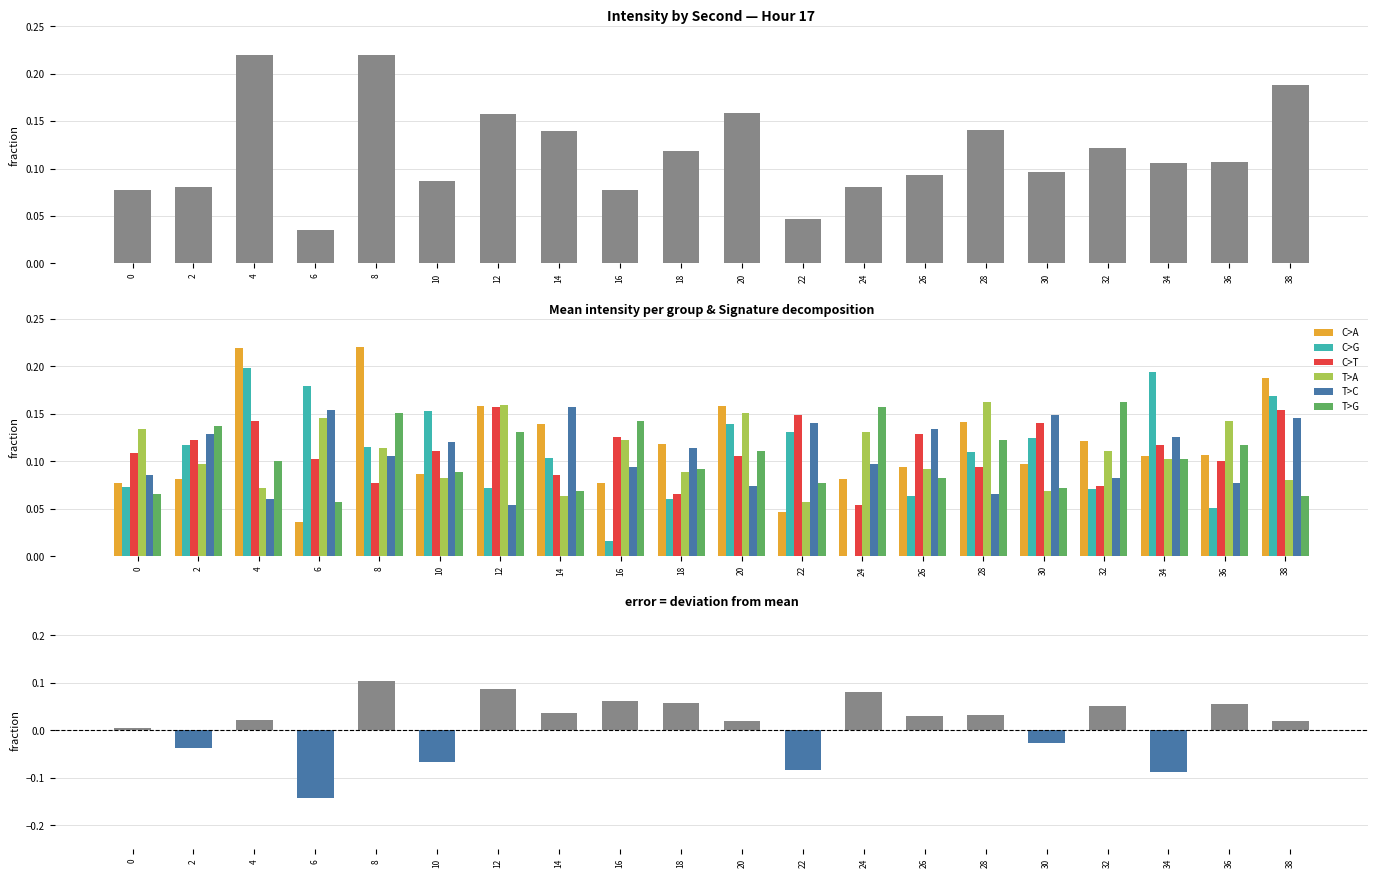

What is the sum of the C>T values at 0 and 22?

0.3